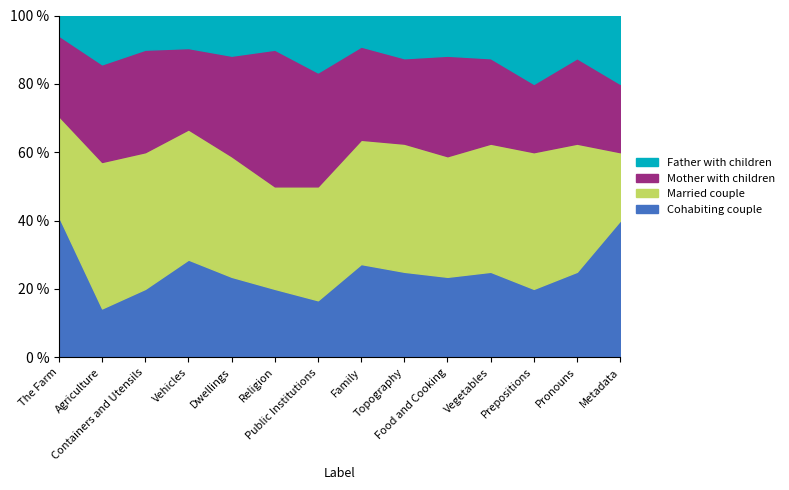

How many lines are shown in the chart?

4